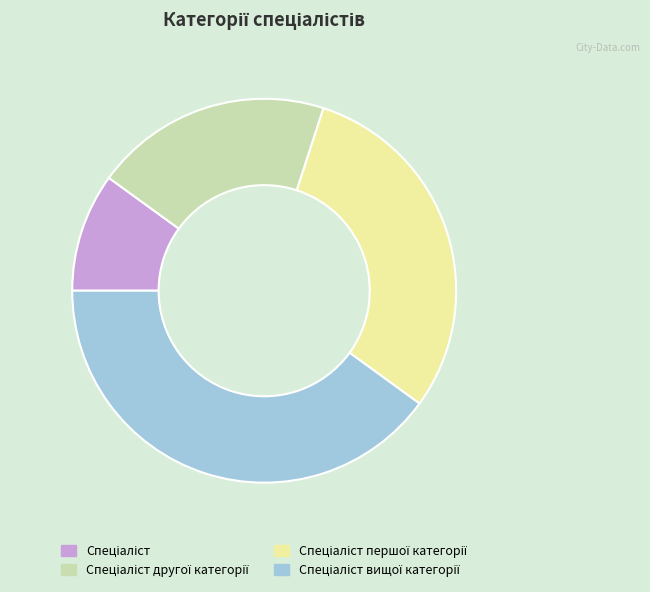

Is there a majority slice in this chart?

No